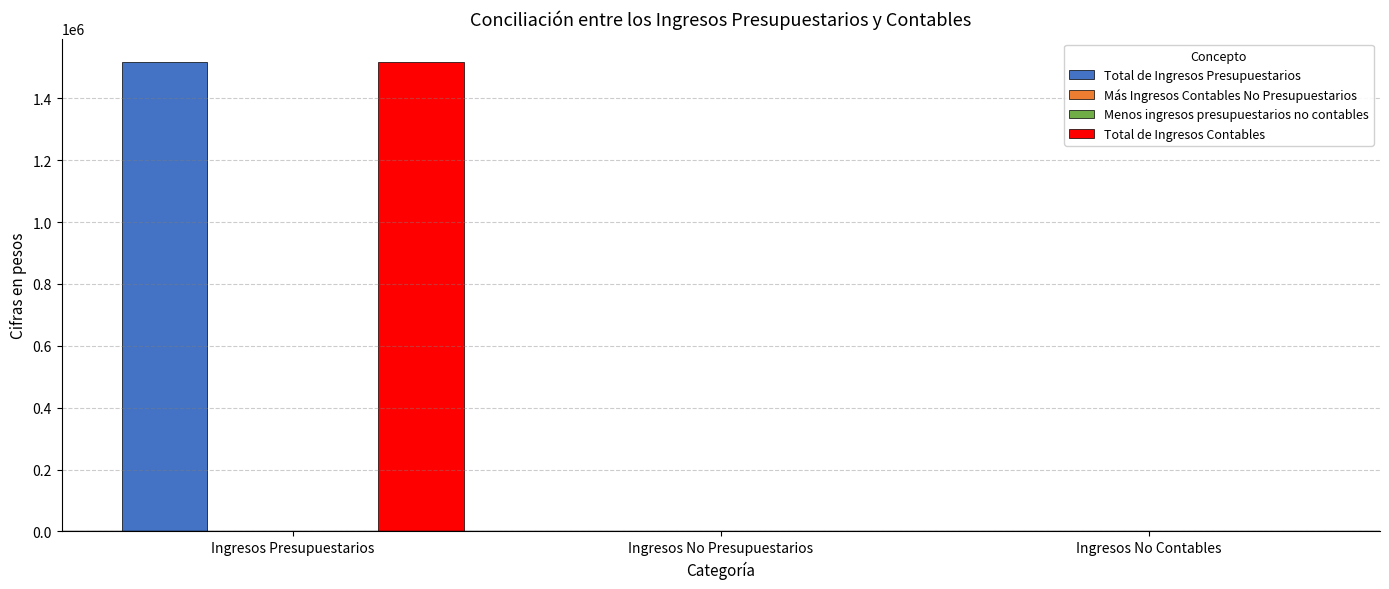

What is the label of the 3rd bar from the left?

Ingresos No Contables